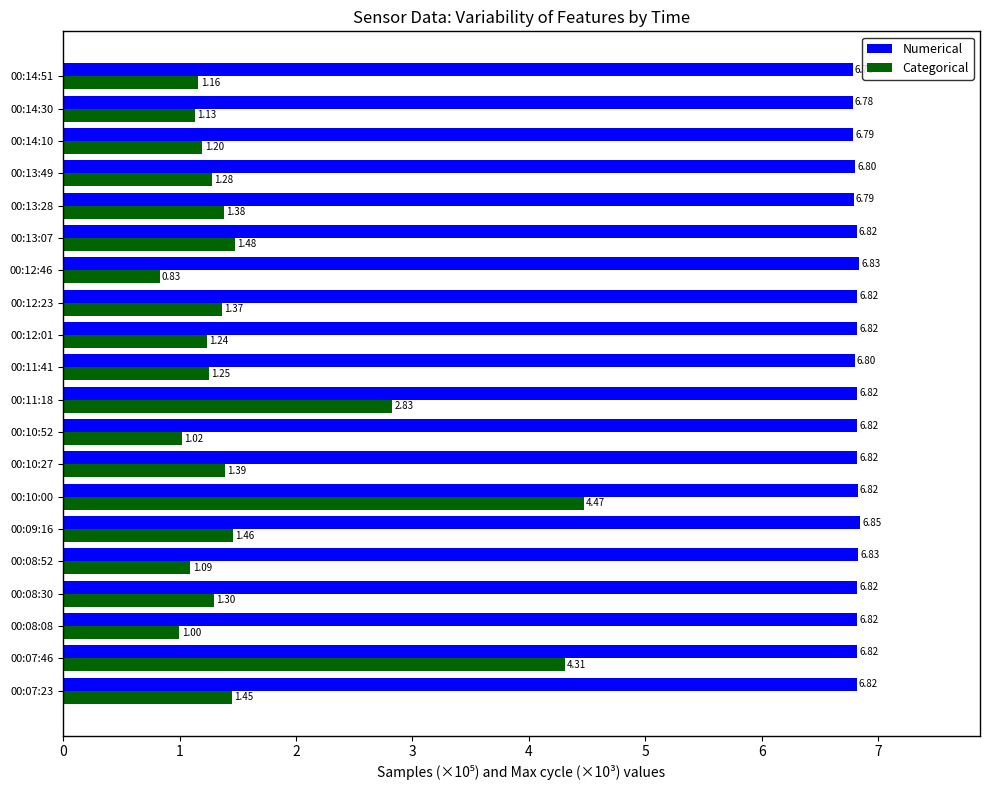

How many values in the Categorical series are below 1?

2